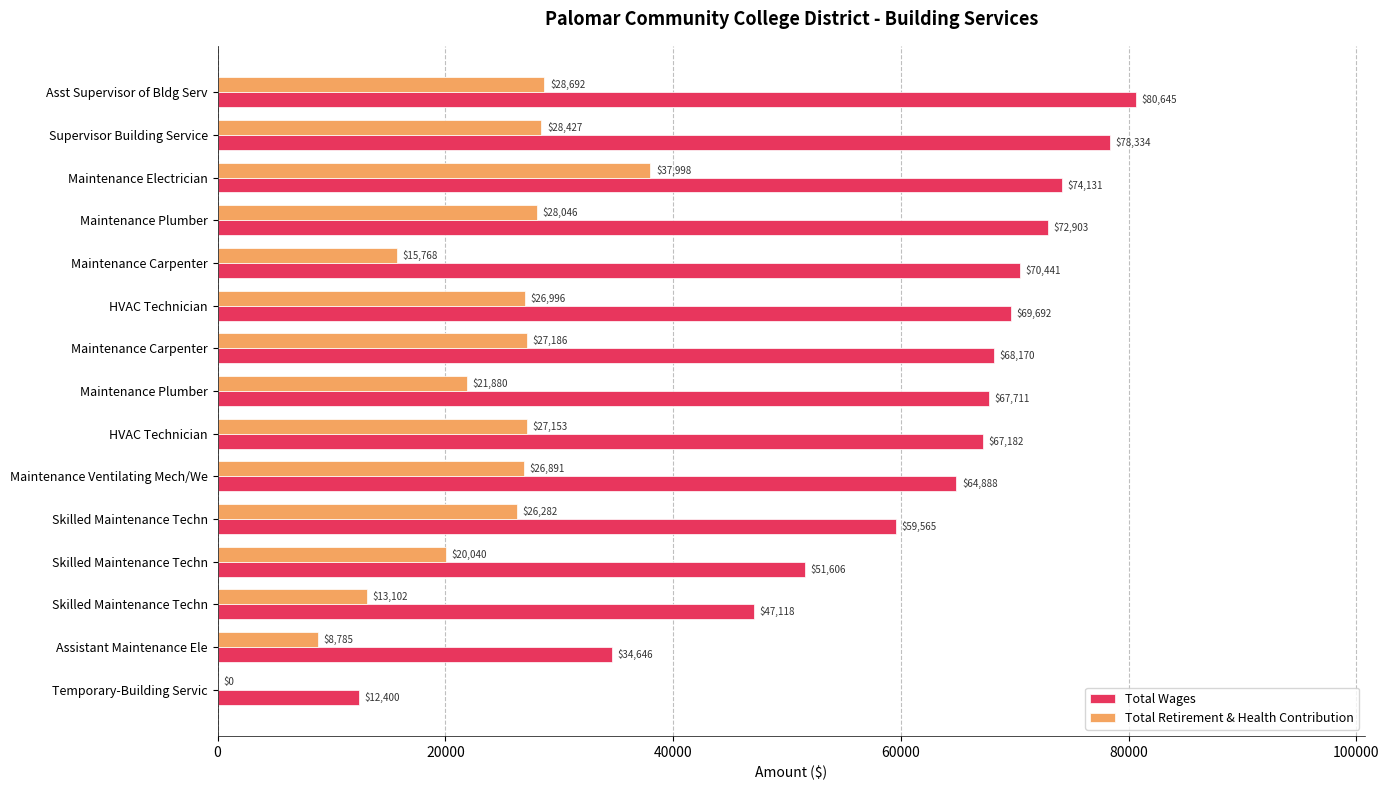

Where is Total Retirement & Health Contribution nearest to the value 18999?

Skilled Maintenance Techn